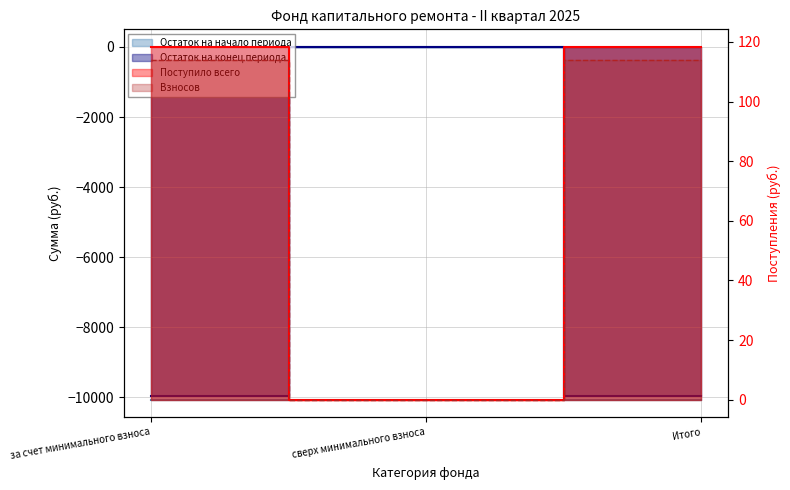

How many lines are shown in the chart?

4